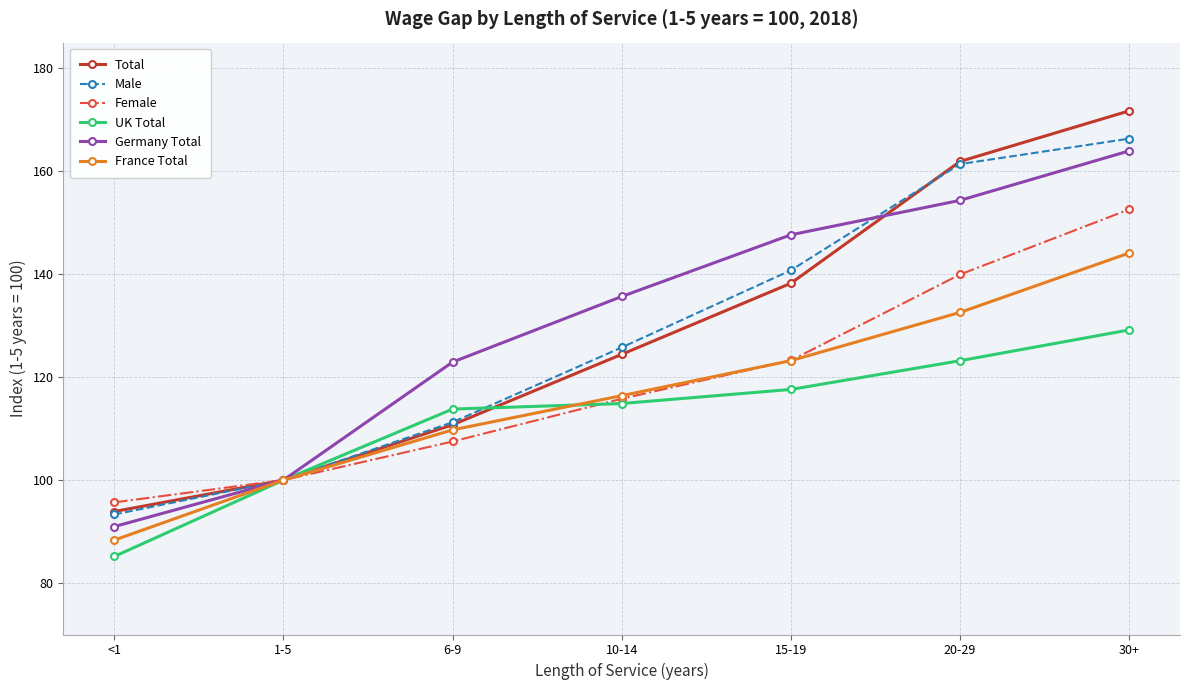

Which category has the lowest value across all series?

<1